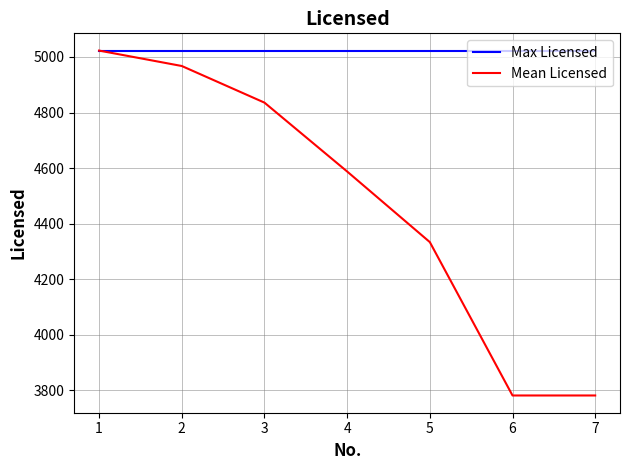

At 2, list the series in order from smallest to largest.

Mean Licensed, Max Licensed